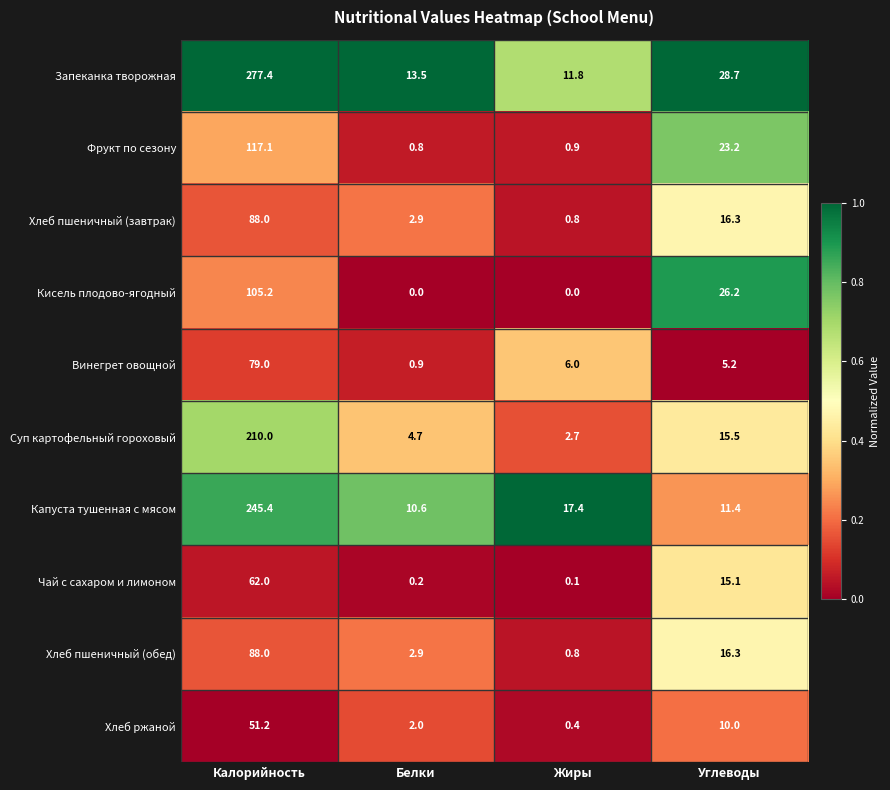

Which series has the largest range (max minus min)?

Запеканка творожная